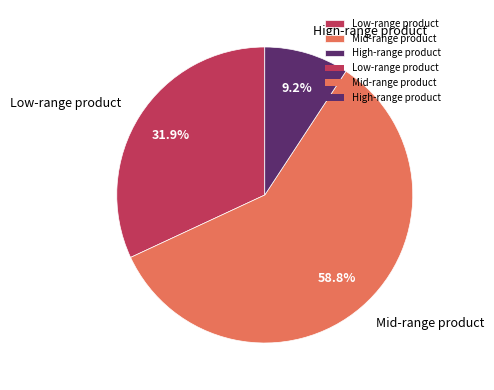

What is the total percentage of Mid-range product and Low-range product?

90.8%